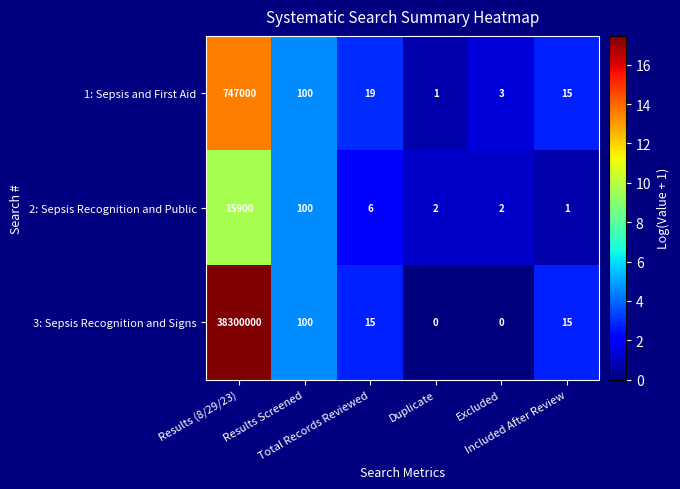

Which series has the largest range (max minus min)?

3: Sepsis Recognition and Signs